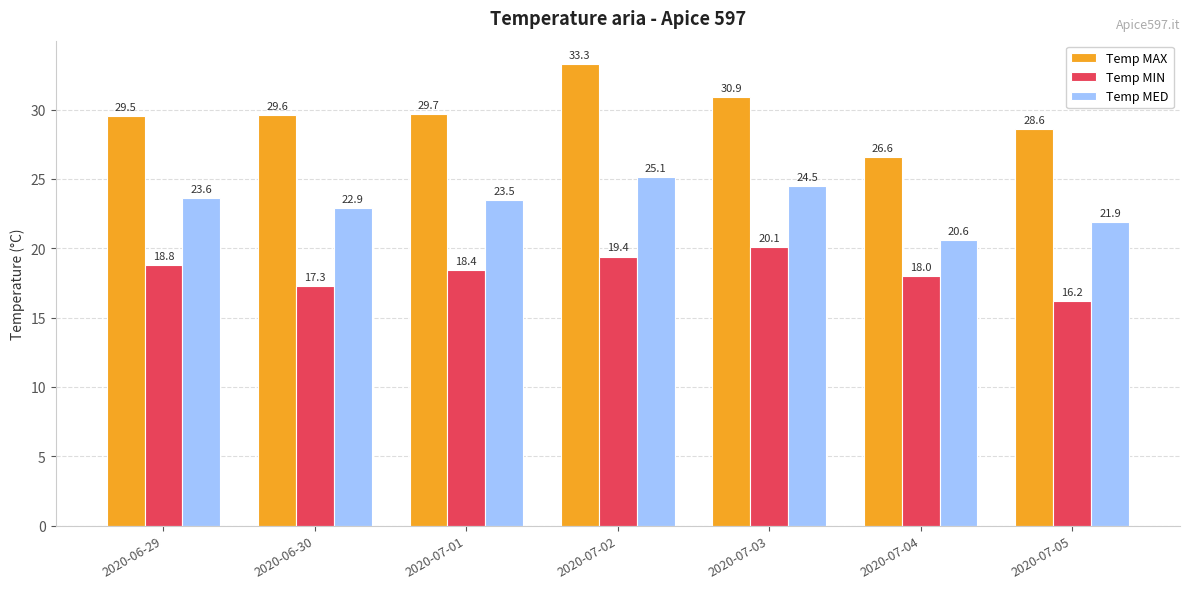

What is the minimum value shown in the chart?

16.2